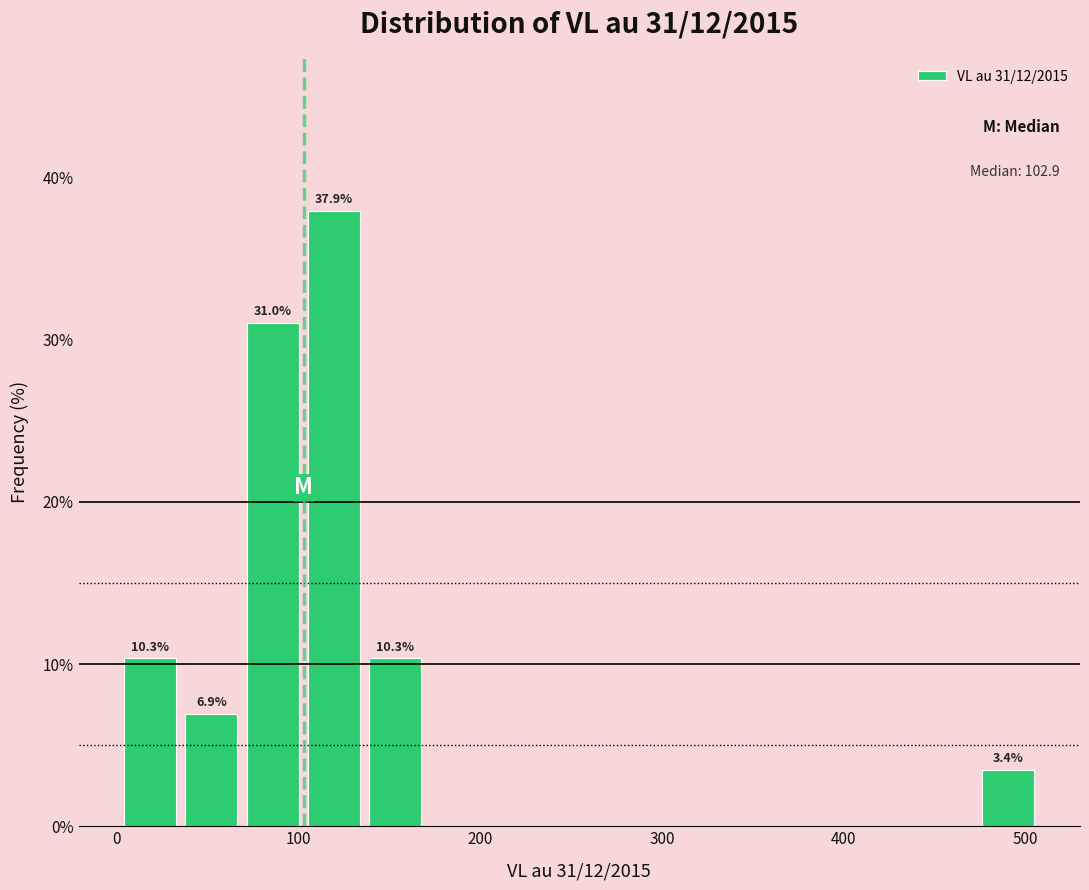

Read against the x-axis, roughly where is the centre of the tallest bar?

120